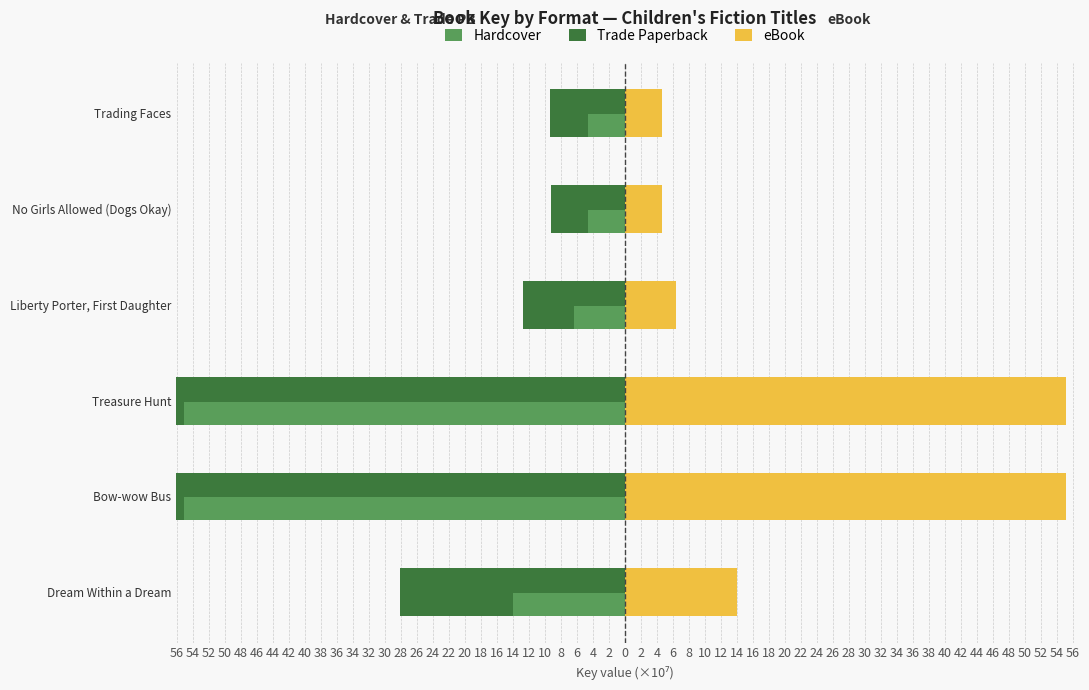

What is the sum of the eBook values at Trading Faces and Dream Within a Dream?

18.7